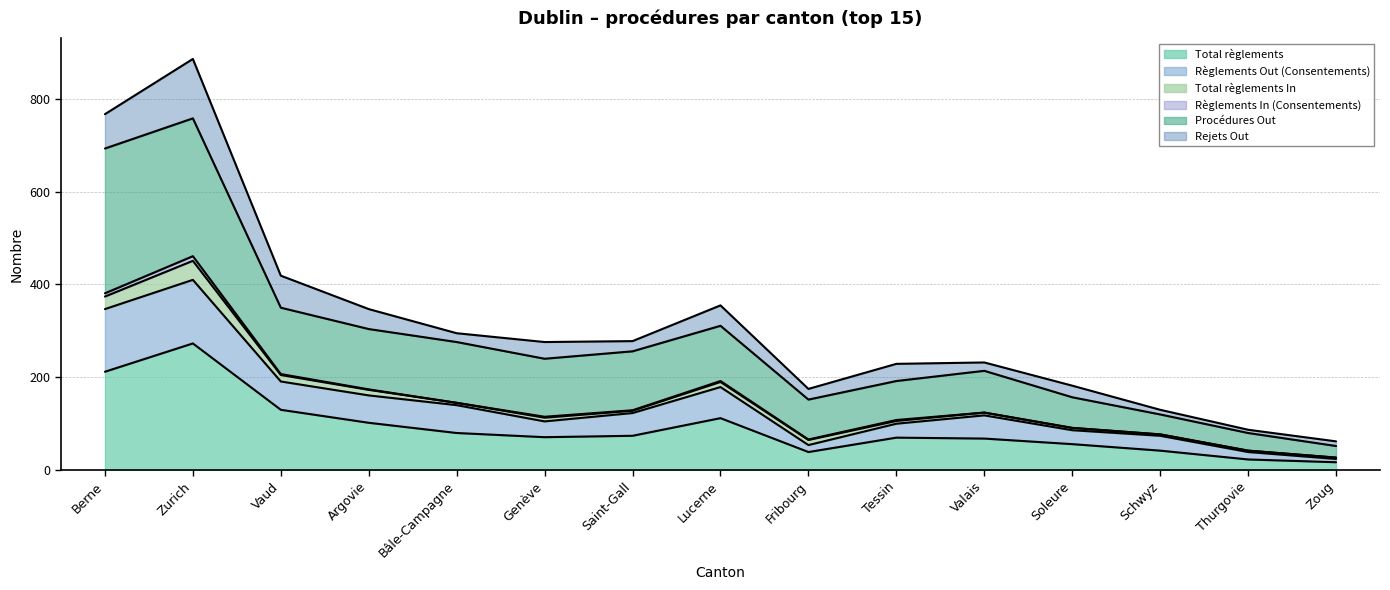

The Total règlements series shows 194 at Vaud. True or false?

False